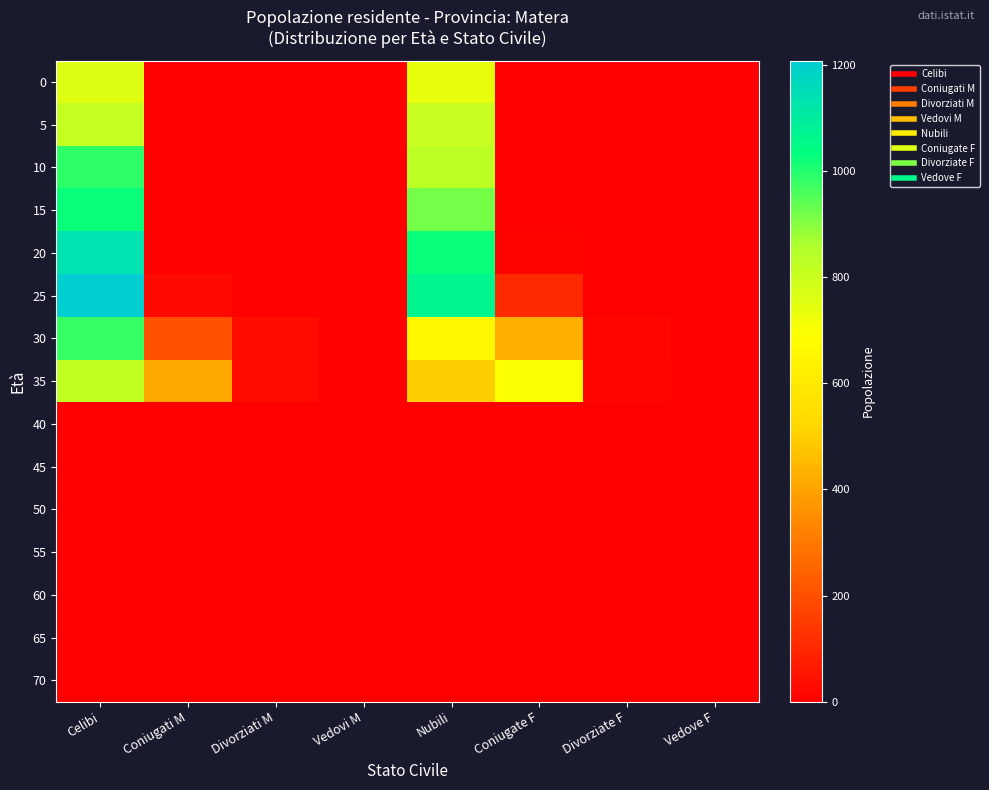

Reading left to right, extract all data points from this chart.

0: Celibi=757	Coniugati M=0	Divorziati M=0	Vedovi M=0	Nubili=737	Coniugate F=0	Divorziate F=0	Vedove F=0
5: Celibi=813	Coniugati M=0	Divorziati M=0	Vedovi M=0	Nubili=808	Coniugate F=0	Divorziate F=0	Vedove F=0
10: Celibi=989	Coniugati M=0	Divorziati M=0	Vedovi M=0	Nubili=829	Coniugate F=0	Divorziate F=0	Vedove F=0
15: Celibi=1026	Coniugati M=0	Divorziati M=0	Vedovi M=0	Nubili=917	Coniugate F=0	Divorziate F=0	Vedove F=0
20: Celibi=1134	Coniugati M=1	Divorziati M=1	Vedovi M=0	Nubili=1026	Coniugate F=13	Divorziate F=0	Vedove F=0
25: Celibi=1208	Coniugati M=28	Divorziati M=1	Vedovi M=0	Nubili=1067	Coniugate F=108	Divorziate F=1	Vedove F=0
30: Celibi=980	Coniugati M=204	Divorziati M=31	Vedovi M=0	Nubili=663	Coniugate F=426	Divorziate F=19	Vedove F=0
35: Celibi=819	Coniugati M=412	Divorziati M=31	Vedovi M=1	Nubili=499	Coniugate F=697	Divorziate F=16	Vedove F=1
40: Celibi=0	Coniugati M=0	Divorziati M=0	Vedovi M=0	Nubili=0	Coniugate F=0	Divorziate F=0	Vedove F=0
45: Celibi=0	Coniugati M=0	Divorziati M=0	Vedovi M=0	Nubili=0	Coniugate F=0	Divorziate F=0	Vedove F=0
50: Celibi=0	Coniugati M=0	Divorziati M=0	Vedovi M=0	Nubili=0	Coniugate F=0	Divorziate F=0	Vedove F=0
55: Celibi=0	Coniugati M=0	Divorziati M=0	Vedovi M=0	Nubili=0	Coniugate F=0	Divorziate F=0	Vedove F=0
60: Celibi=0	Coniugati M=0	Divorziati M=0	Vedovi M=0	Nubili=0	Coniugate F=0	Divorziate F=0	Vedove F=0
65: Celibi=0	Coniugati M=0	Divorziati M=0	Vedovi M=0	Nubili=0	Coniugate F=0	Divorziate F=0	Vedove F=0
70: Celibi=0	Coniugati M=0	Divorziati M=0	Vedovi M=0	Nubili=0	Coniugate F=0	Divorziate F=0	Vedove F=0